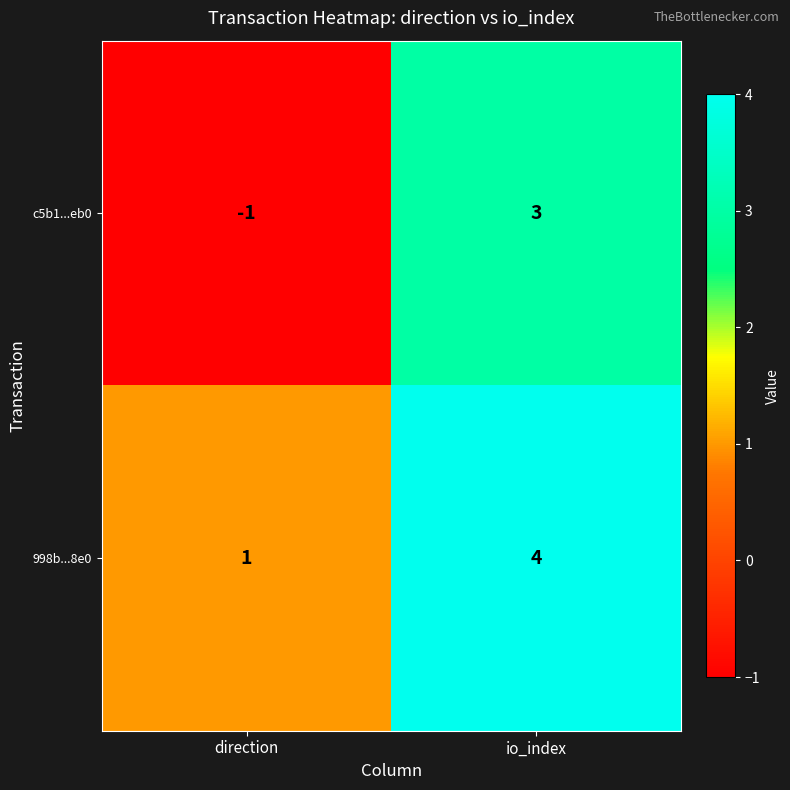

Which series has the largest range (max minus min)?

c5b1...eb0